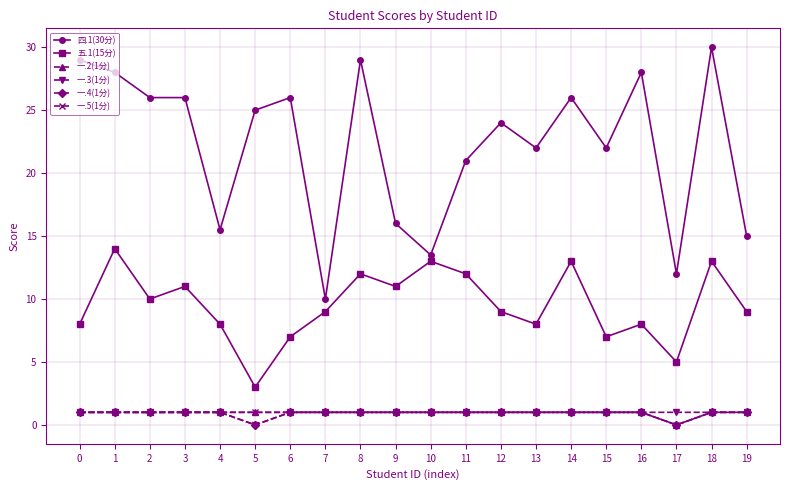

Between 12 and 18, which series saw the biggest shift?

四.1(30分)